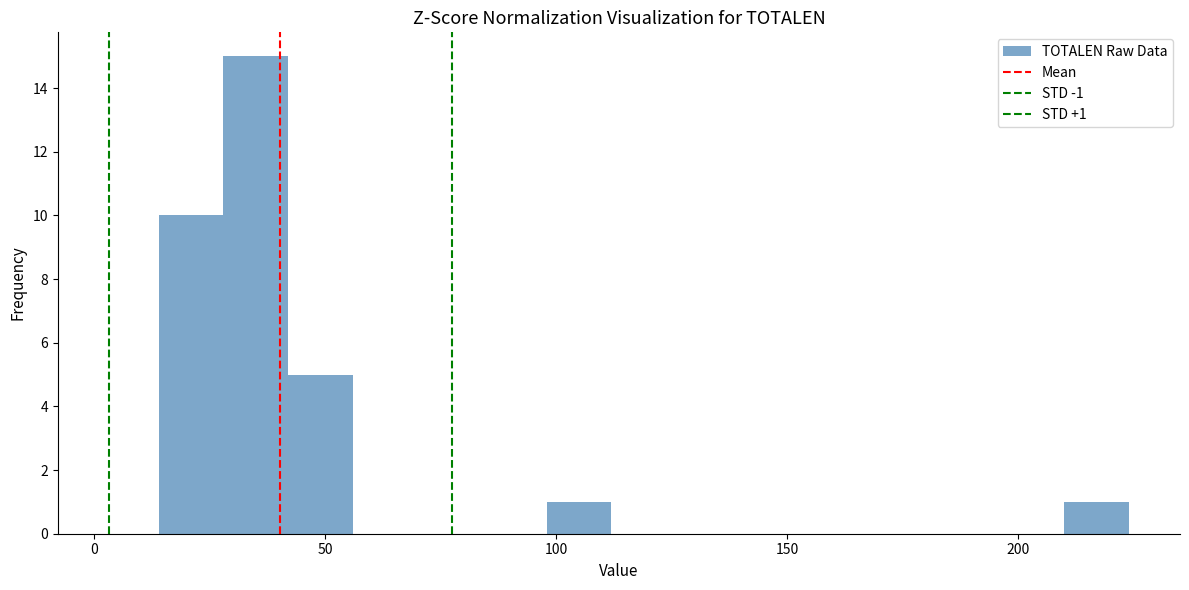

Read against the x-axis, roughly where is the centre of the tallest bar?

35